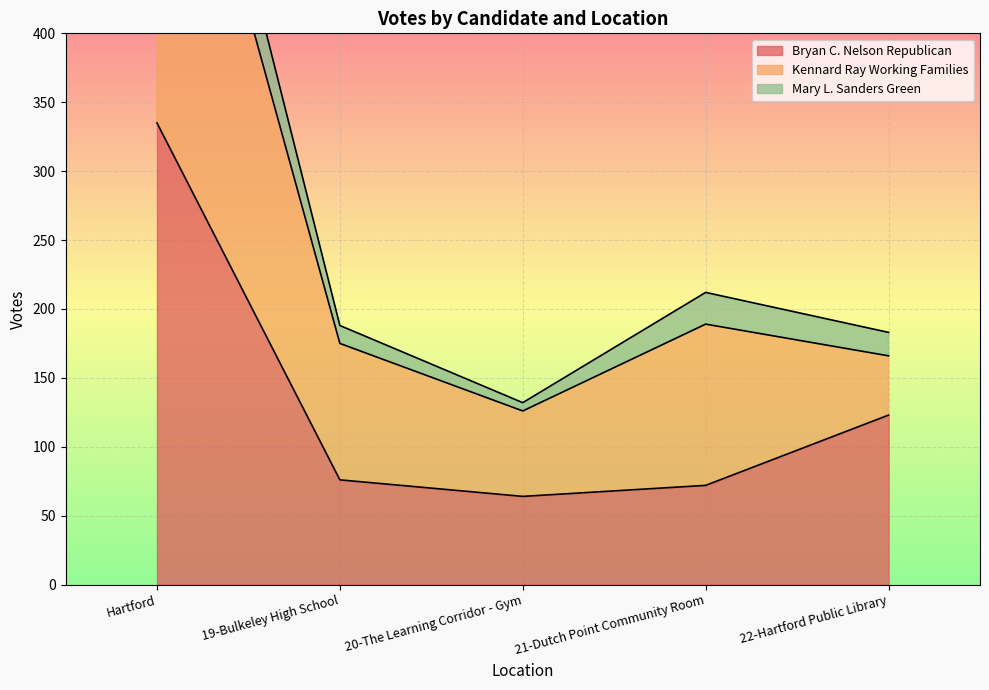

How many interior local valleys does the Bryan C. Nelson Republican series have?

1